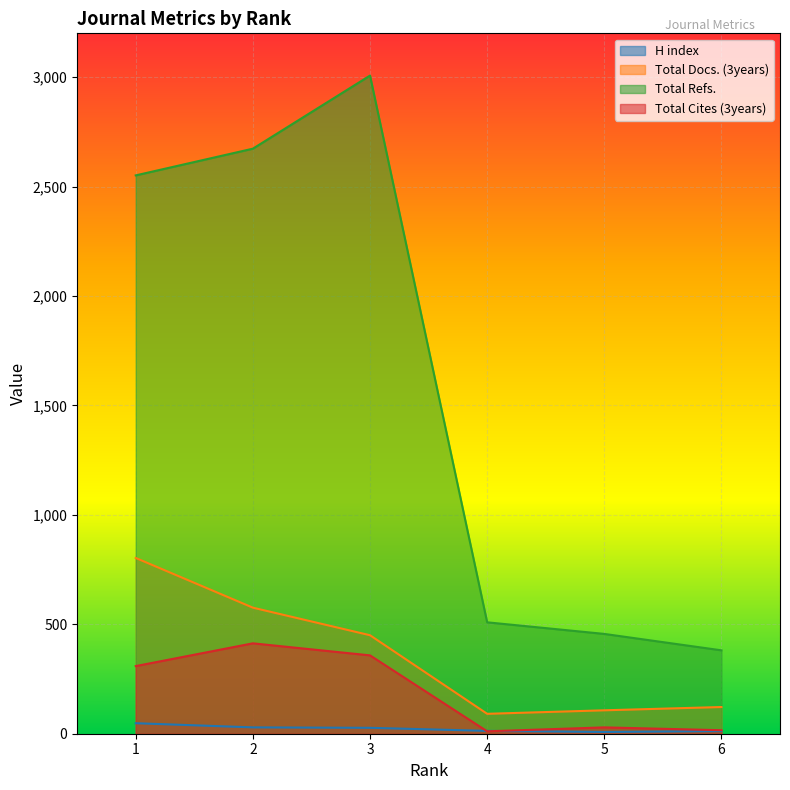

At how many categories does at least one series exceed 2080?

3